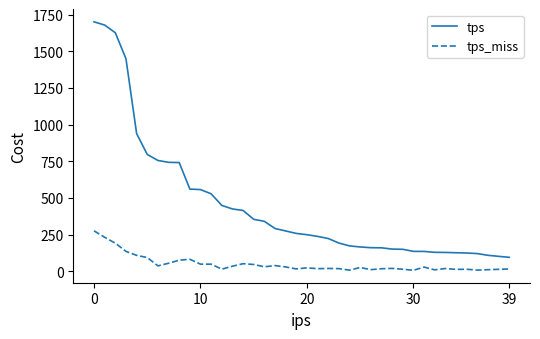

True or false: tps and tps_miss cross at least once.

False